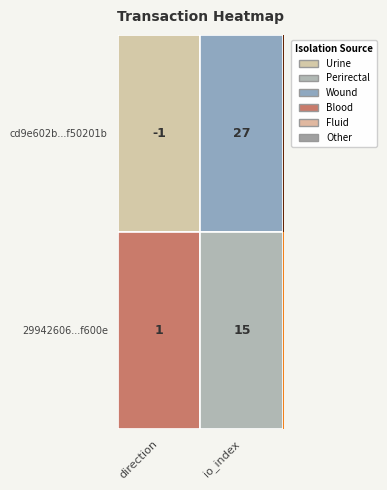

Rank the series by their maximum value, from lowest to highest.

29942606...f600e, cd9e602b...f50201b